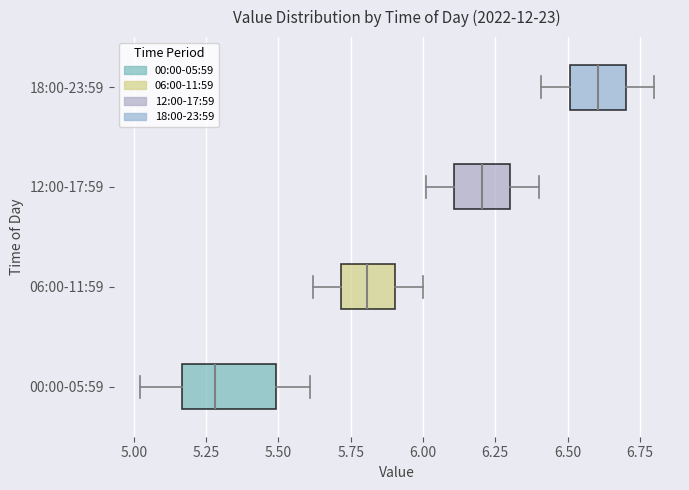

Reading bottom to top, read every box against the x-axis: the position of its median line, the range the box covers, and the ends of its whiskers. The values are not printed on the chart, so give them approximately, as read against the axis.

00:00-05:59: median 5.30, box 5.15 to 5.50, whiskers 5.00 to 5.60
06:00-11:59: median 5.80, box 5.70 to 5.90, whiskers 5.60 to 6.00
12:00-17:59: median 6.20, box 6.10 to 6.30, whiskers 6.00 to 6.40
18:00-23:59: median 6.60, box 6.50 to 6.70, whiskers 6.40 to 6.80